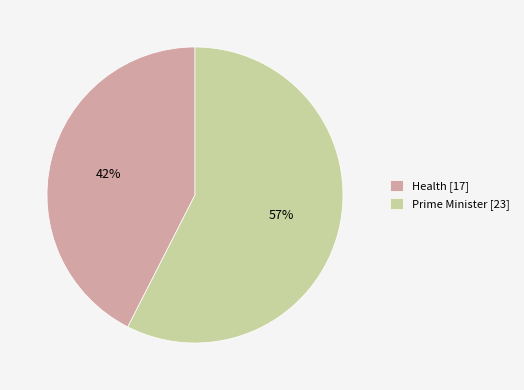

To the nearest percent, what is the combined percentage of Health [17] and Prime Minister [23]?

100%